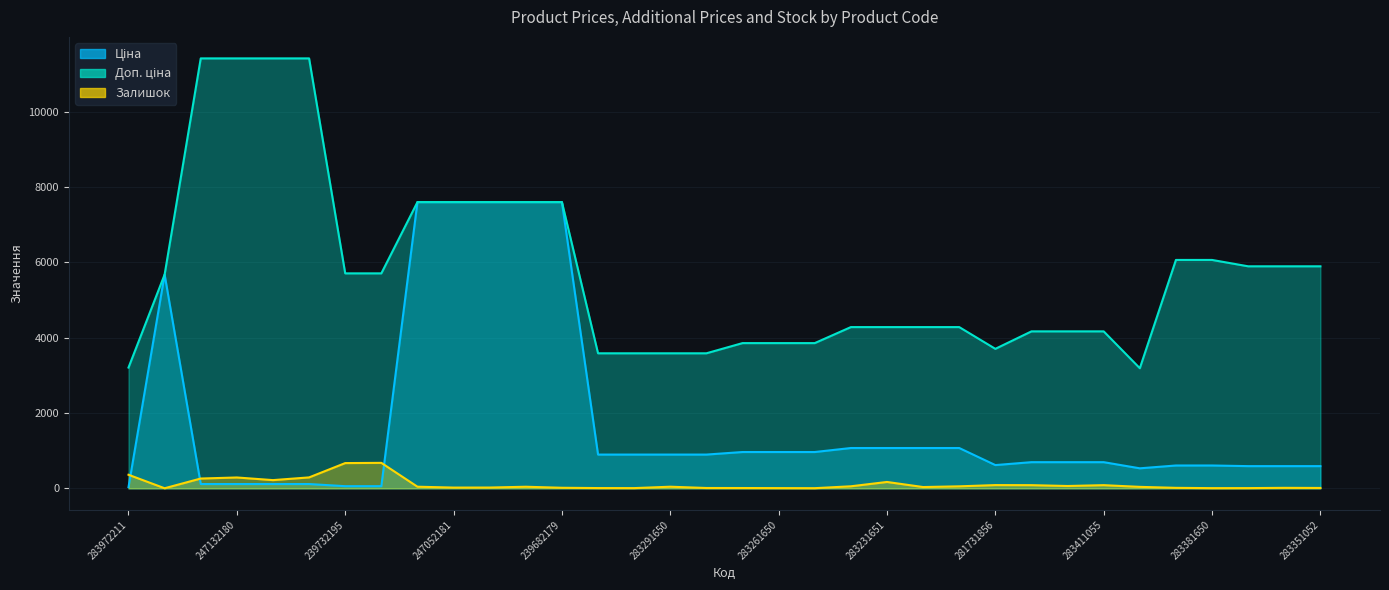

Reading right to left, transcribe all the data shown in this chart.

Ціна: 283351052=589.2	283351055=589.2	283351650=589.2	283381650=606.1	283381651=606.1	283400563=531.3	283411055=694.3	283411650=694.3	283411651=694.3	281731856=617.0	283231055=1069.8	283231650=1069.8	283231651=1069.8	283231856=1069.8	283261055=963.5	283261650=963.5	283261651=963.5	283291055=895.9	283291650=895.9	283291651=895.9	283291856=895.9	239682179=7596.5	239682195=7596.5	247052180=7596.5	247052181=7596.5	284392211=7596.5	239732179=57.0	239732195=57.0	239772179=114.1	239772195=114.1	247132180=114.1	247132181=114.1	10832185=5673.8	283972211=32.0
Доп. ціна: 283351052=5892.2	283351055=5892.2	283351650=5892.2	283381650=6061.2	283381651=6061.2	283400563=3187.6	283411055=4165.6	283411650=4165.6	283411651=4165.6	281731856=3701.9	283231055=4279.1	283231650=4279.1	283231651=4279.1	283231856=4279.1	283261055=3854.0	283261650=3854.0	283261651=3854.0	283291055=3583.6	283291650=3583.6	283291651=3583.6	283291856=3583.6	239682179=7596.5	239682195=7596.5	247052180=7596.5	247052181=7596.5	284392211=7596.5	239732179=5705.0	239732195=5705.0	239772179=11410.0	239772195=11410.0	247132180=11410.0	247132181=11410.0	10832185=5673.8	283972211=3205.0
Залишок: 283351052=10.0	283351055=13.0	283351650=6.0	283381650=5.0	283381651=13.0	283400563=39.0	283411055=84.0	283411650=62.0	283411651=84.0	281731856=86.0	283231055=53.0	283231650=34.0	283231651=169.0	283231856=54.0	283261055=4.0	283261650=6.0	283261651=8.0	283291055=9.0	283291650=43.0	283291651=6.0	283291856=7.0	239682179=15.0	239682195=42.0	247052180=21.0	247052181=20.0	284392211=43.0	239732179=676.0	239732195=670.0	239772179=290.0	239772195=218.0	247132180=288.0	247132181=260.0	10832185=2.0	283972211=360.0